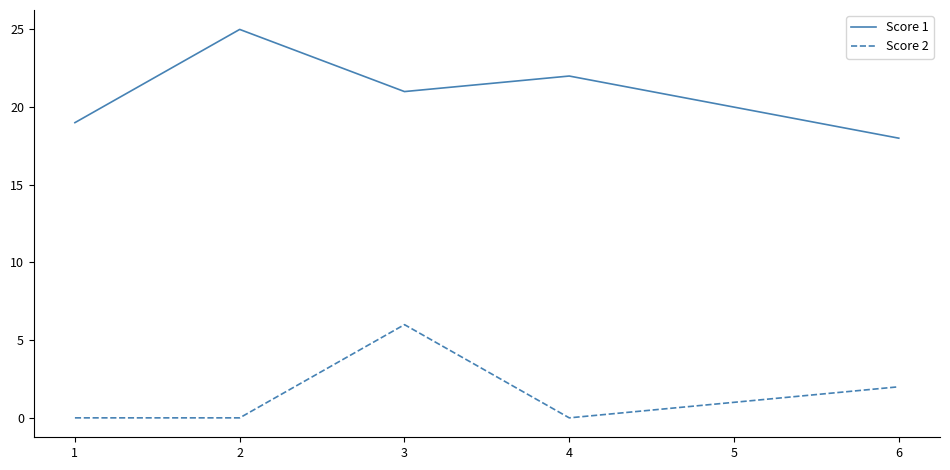

True or false: Score 2 and Score 1 intersect in this chart.

False